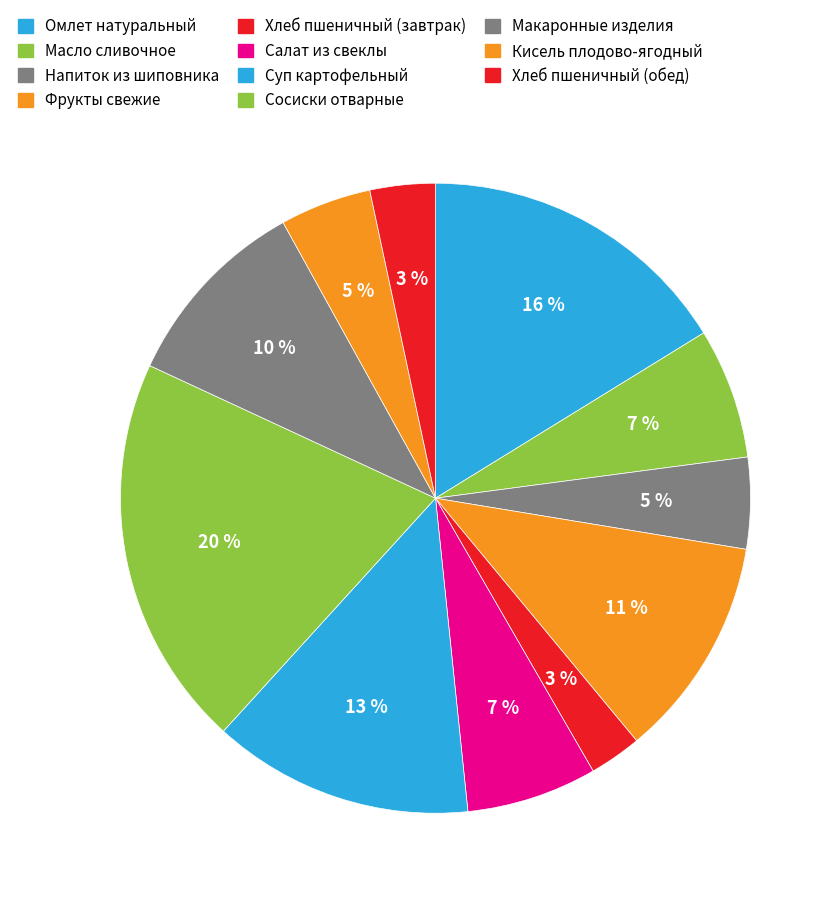

What percentage is the Салат из свеклы slice, to the nearest percent?

7%